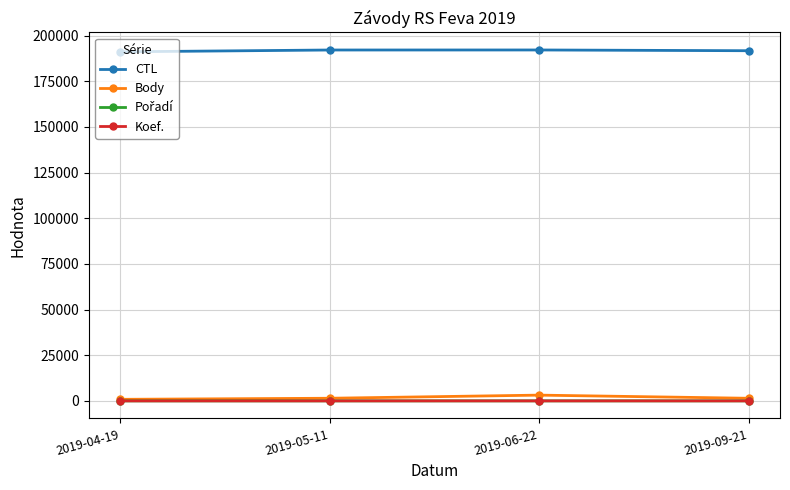

True or false: CTL and Body cross at least once.

False